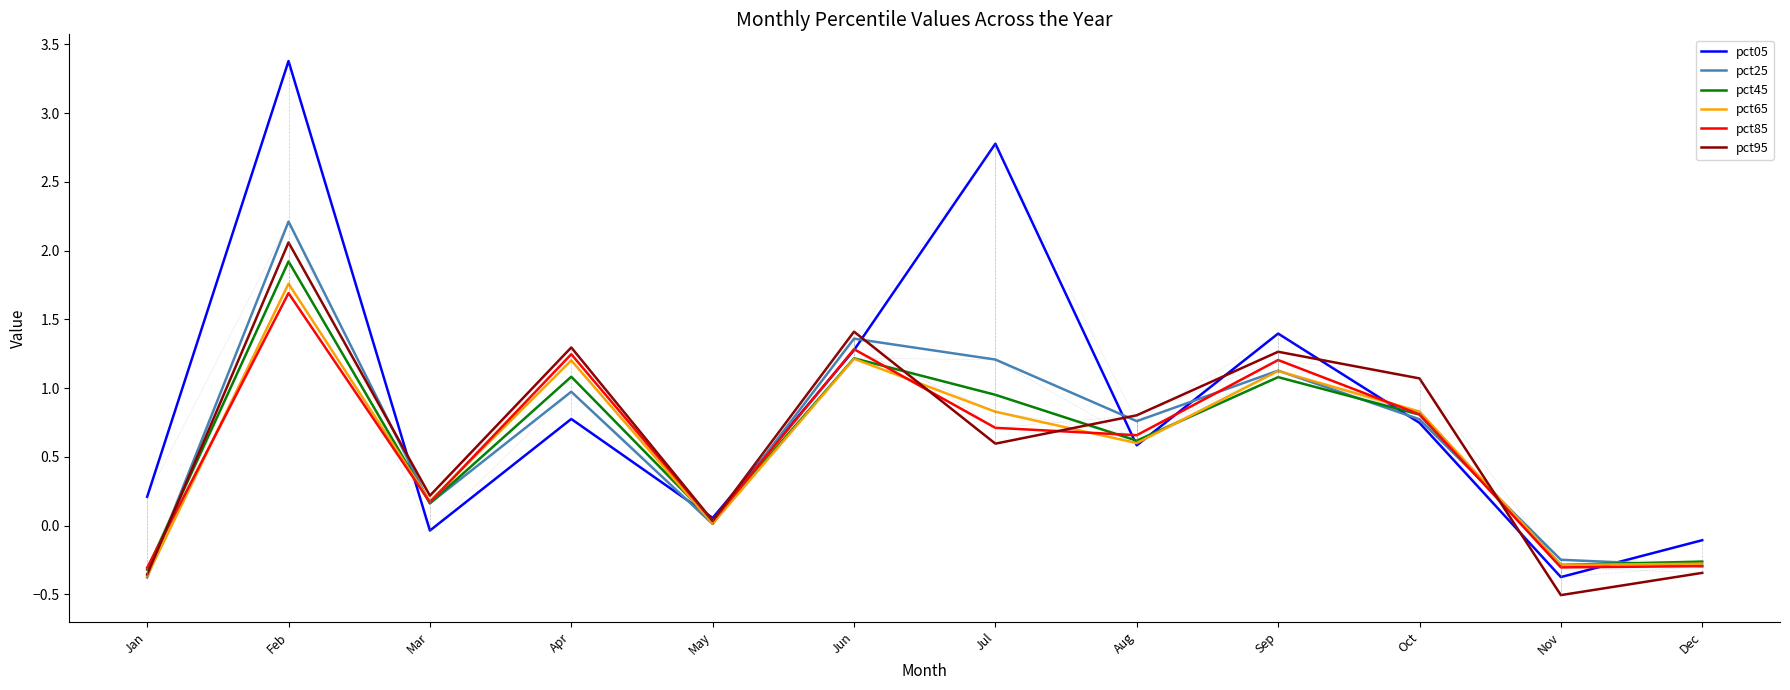

Does the chart display data point markers on the line(s)?

No